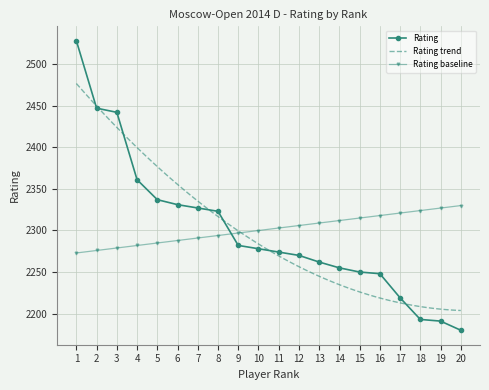

How many data points are above 2278?

9